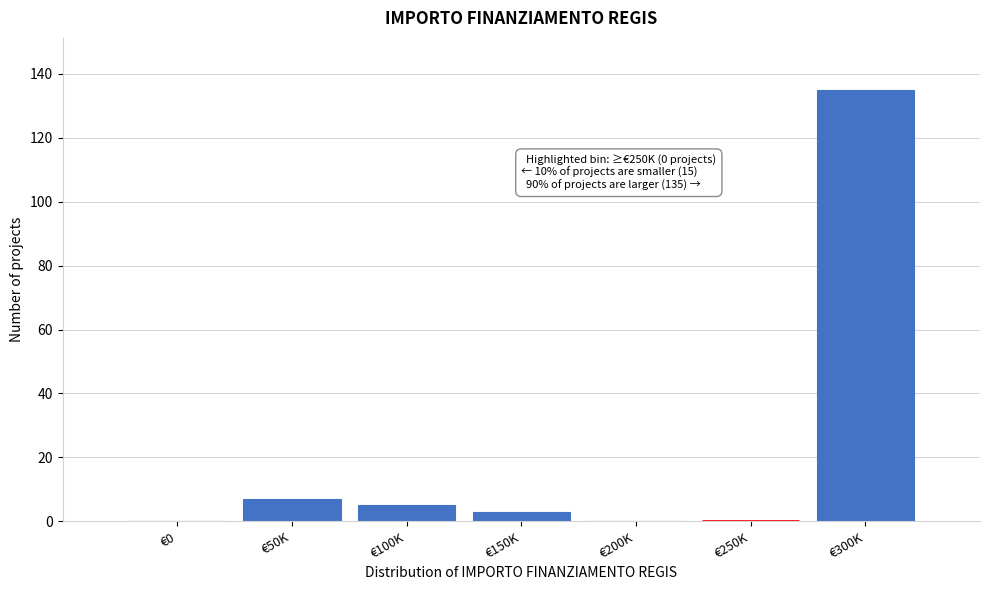

Reading right to left, what are all the values shown in this chart?

€300K=135	€250K=0	€200K=0	€150K=3	€100K=5	€50K=7	€0=0